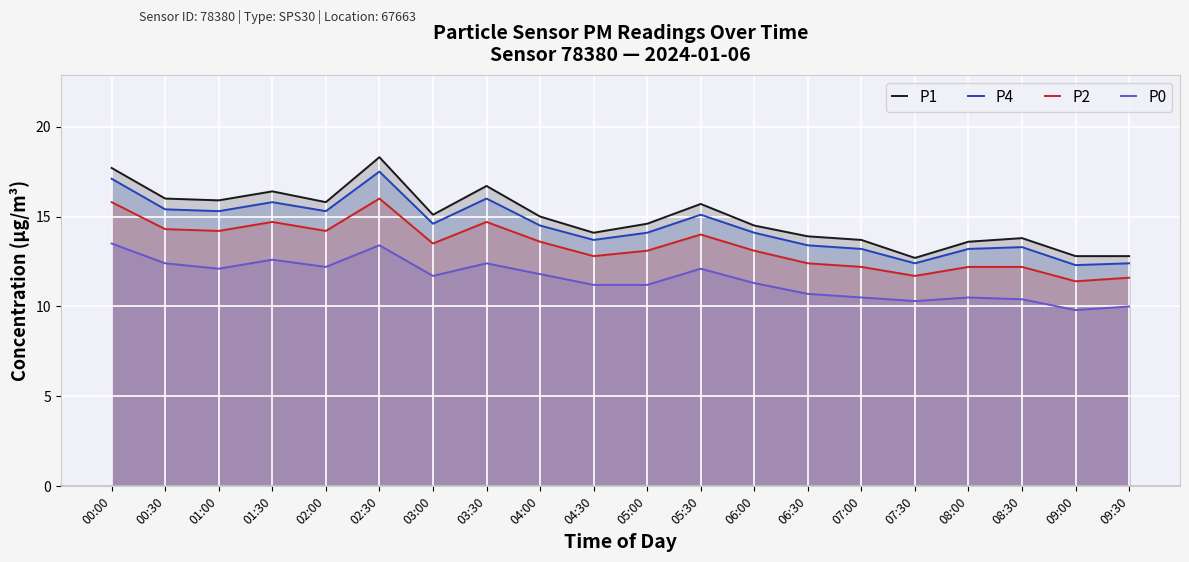

What position from the right is 05:30?

9